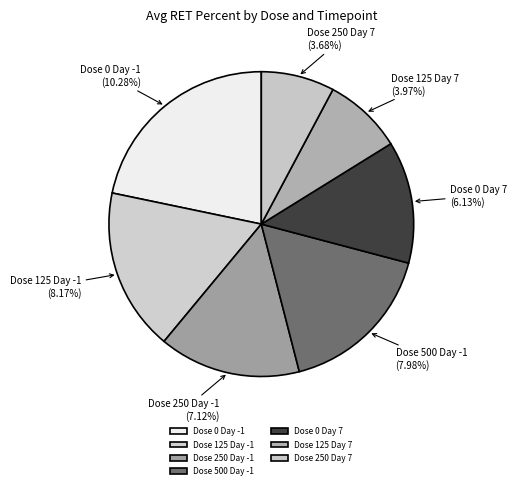

Count the number of slices in the pie.

7